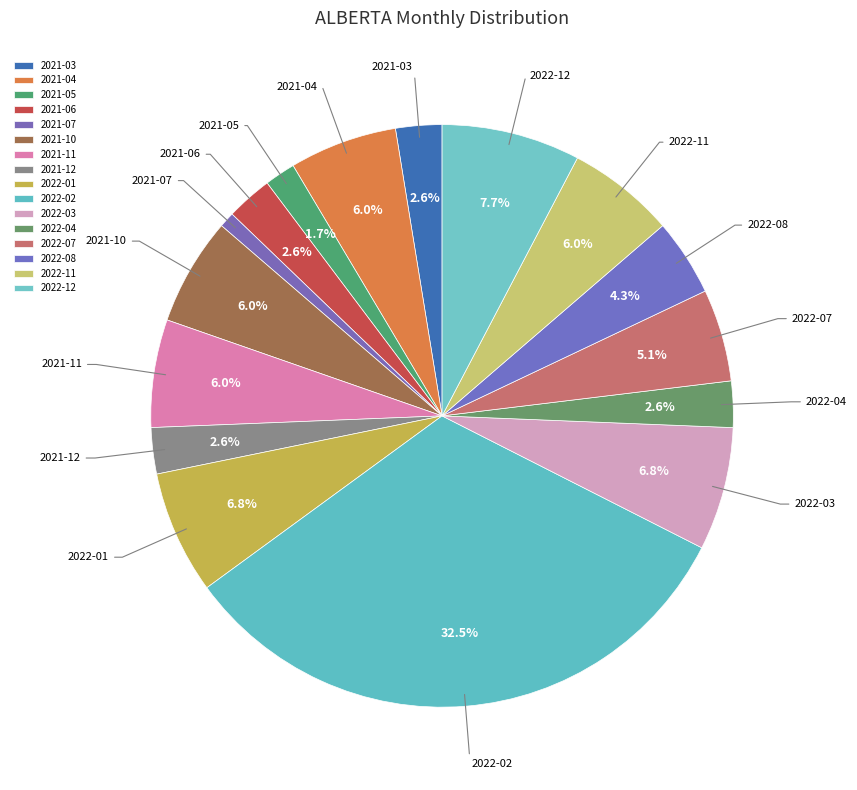

To the nearest percent, what portion does 2021-05 represent?

2%